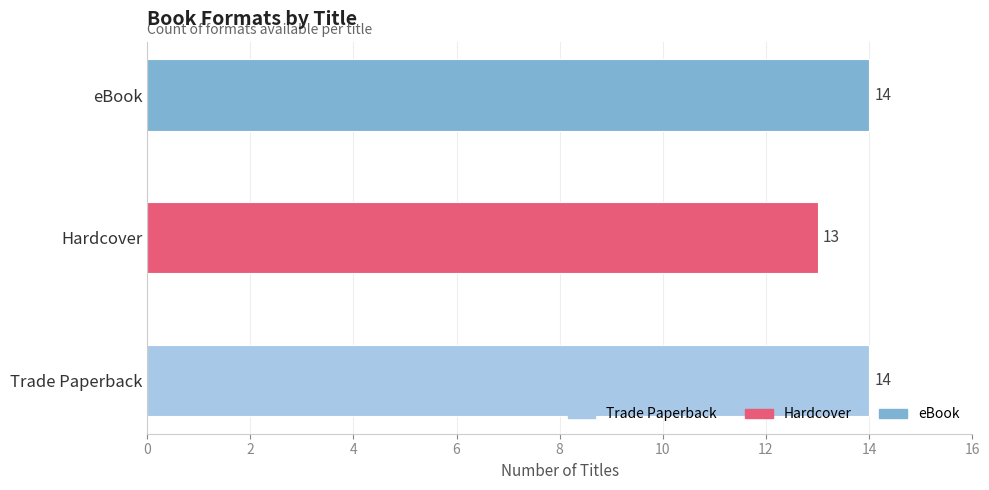

Reading bottom to top, list all the values displayed in this chart.

14	13	14